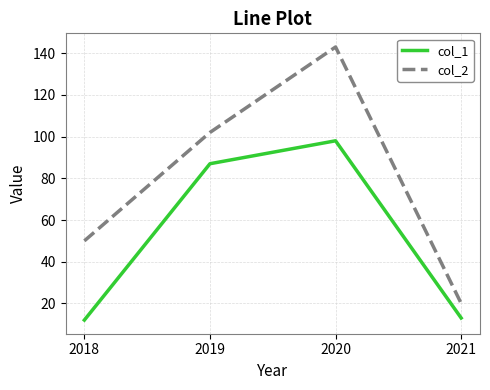

What is the minimum value shown in the chart?

12